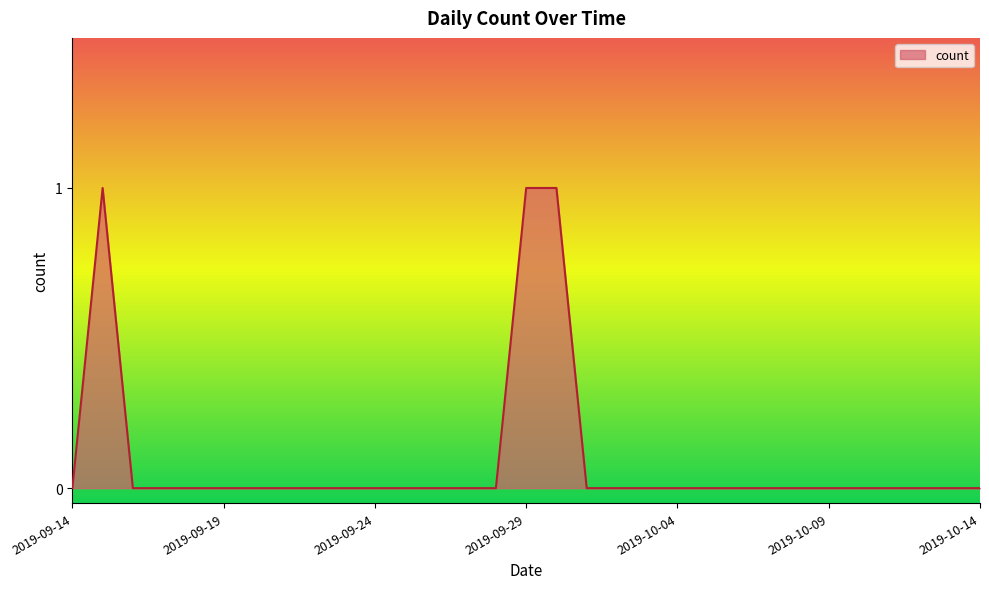

How many categories are shown in the chart?

31